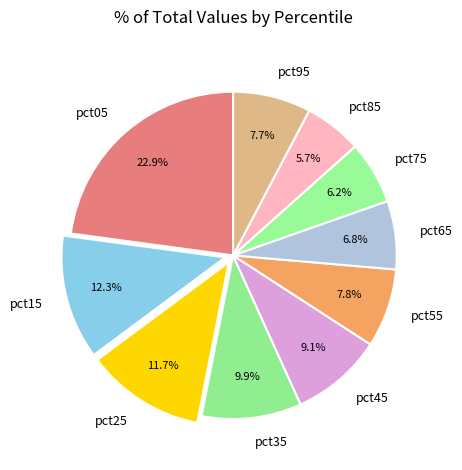

Is it true that pct85 is 6% of the pie?

True